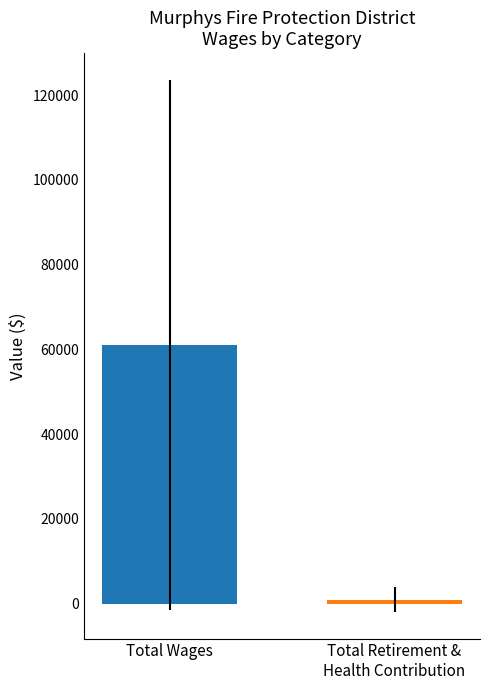

How many data points does each series have?

1